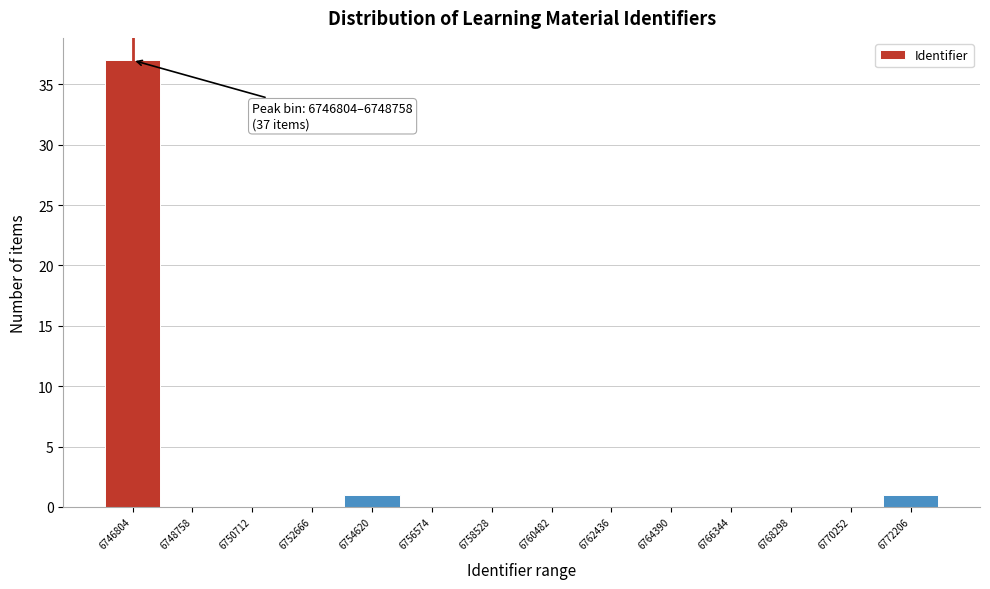

Reading right to left, extract all data points from this chart.

6772206=1	6770252=0	6768298=0	6766344=0	6764390=0	6762436=0	6760482=0	6758528=0	6756574=0	6754620=1	6752666=0	6750712=0	6748758=0	6746804=37